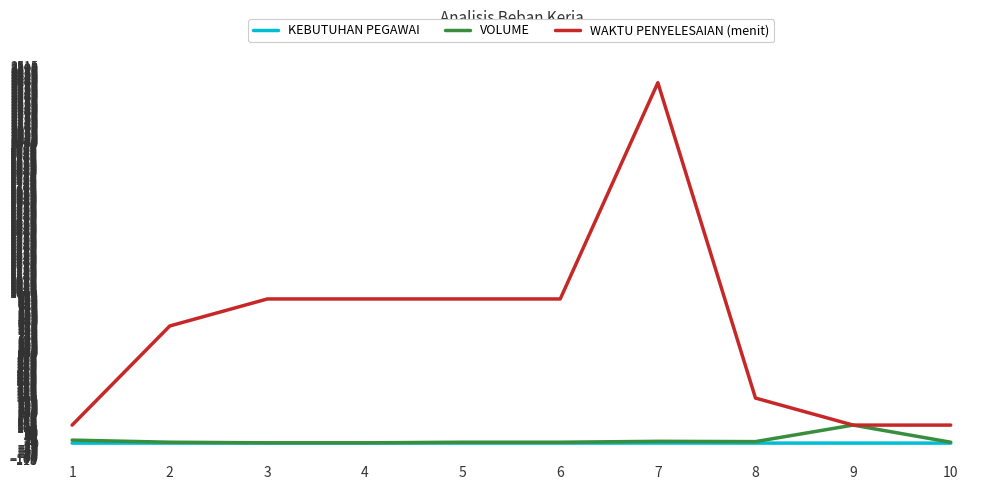

True or false: WAKTU PENYELESAIAN (menit) and KEBUTUHAN PEGAWAI intersect in this chart.

False